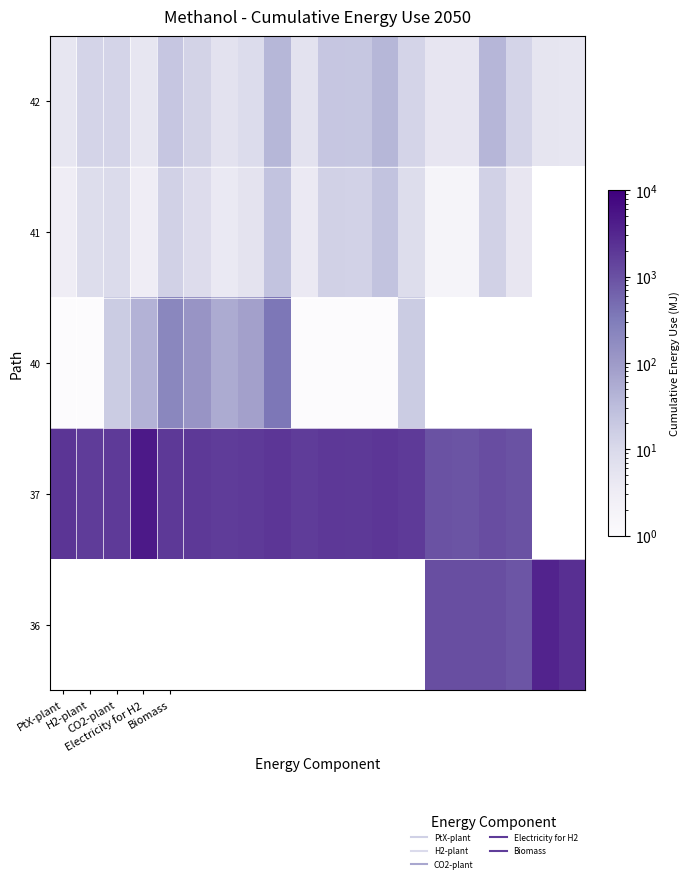

How many series are shown in this chart?

5